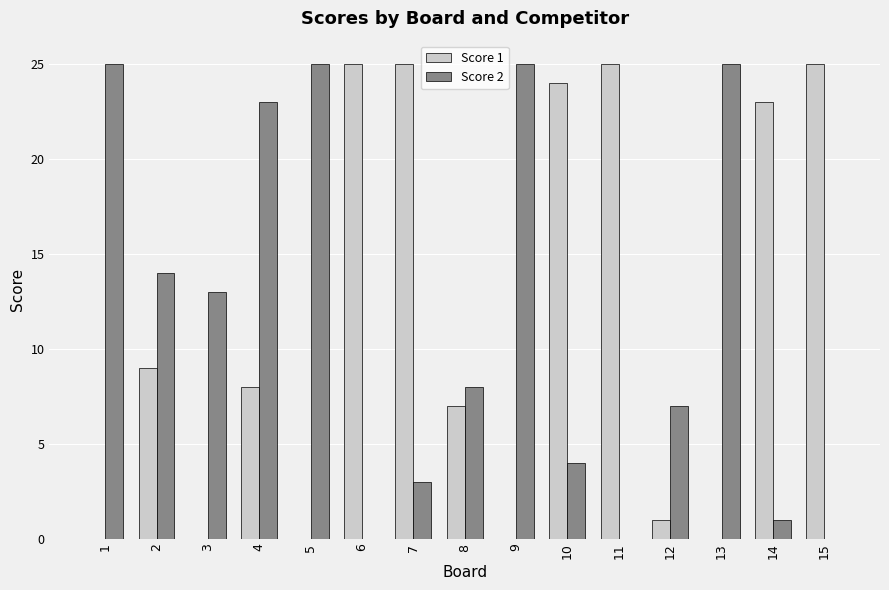

What is the sum of all Score 1 values?

172